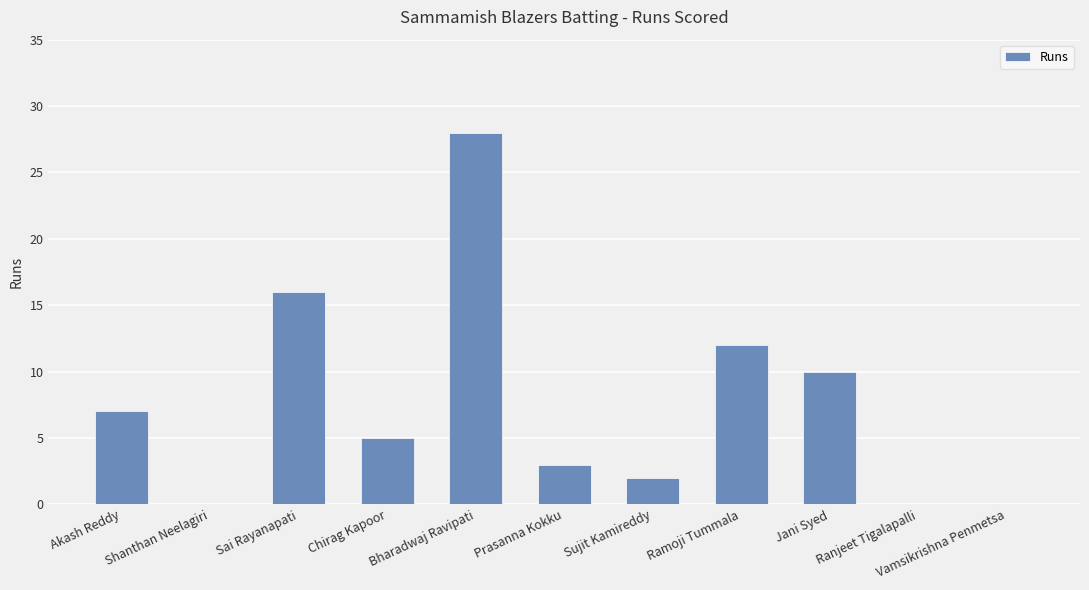

The chart shows a value of 16 at Sai Rayanapati. True or false?

True